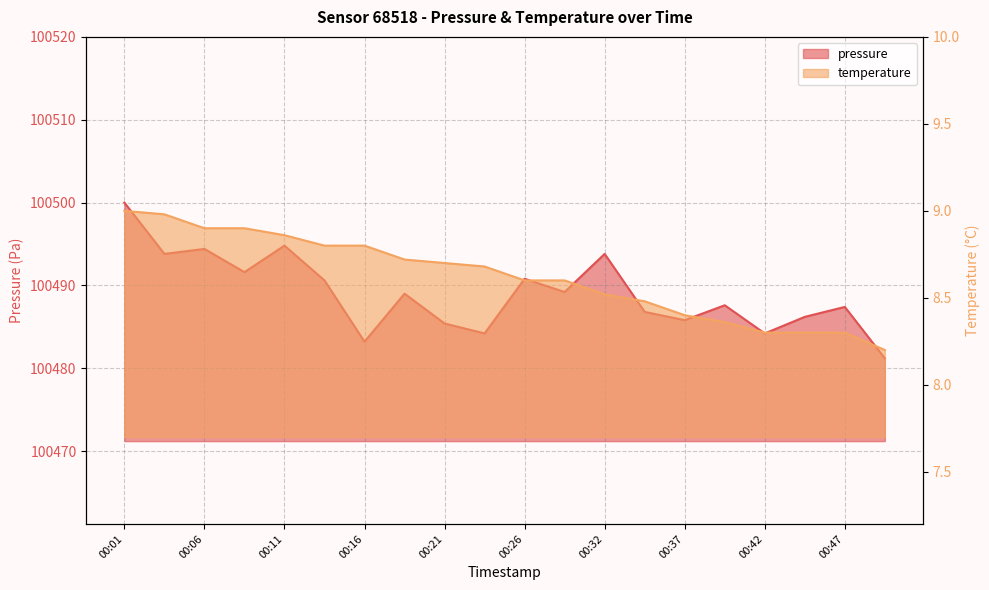

Reading left to right, list all the values displayed in this chart.

pressure: 100500.0	100493.8	100494.4	100491.6	100494.8	100490.6	100483.2	100489.0	100485.4	100484.2	100490.8	100489.2	100493.8	100486.8	100485.8	100487.6	100484.2	100486.2	100487.4	100481.2
temperature: 9.0	9.0	8.9	8.9	8.9	8.8	8.8	8.7	8.7	8.7	8.6	8.6	8.5	8.5	8.4	8.4	8.3	8.3	8.3	8.2